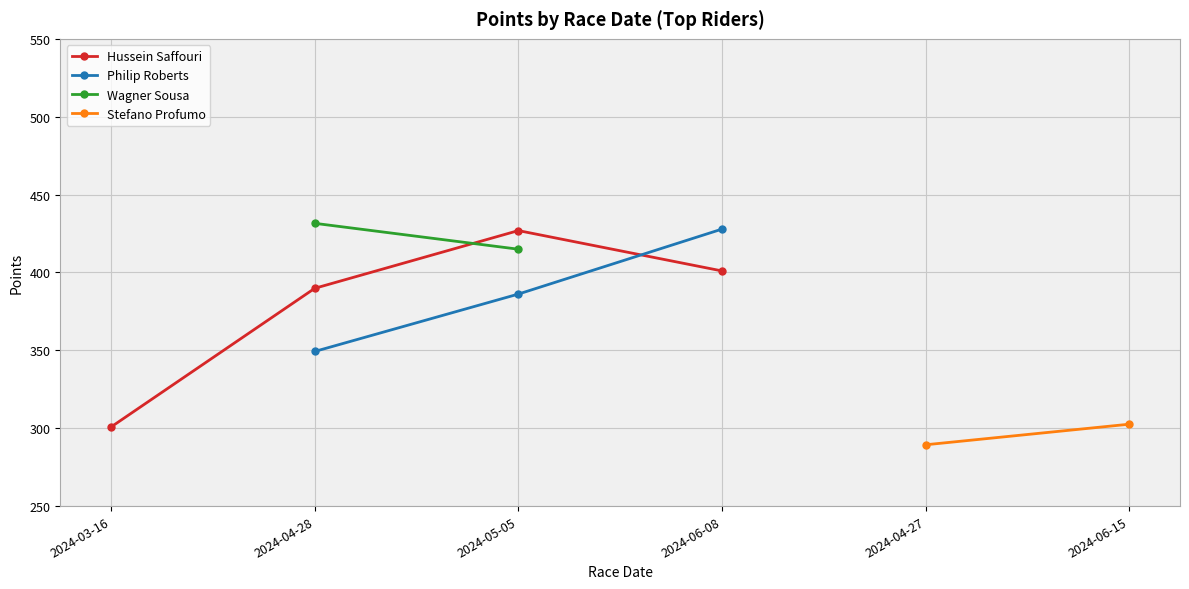

What is the value of the Hussein Saffouri point at the 2nd from the left?

389.8